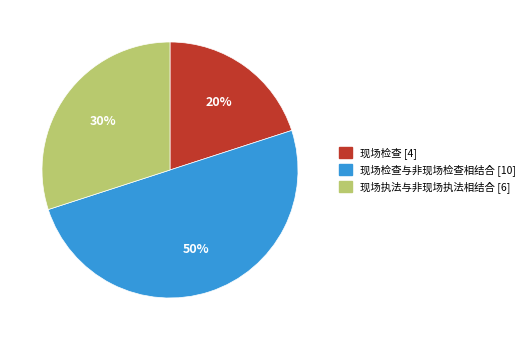

To the nearest percent, what is the average slice percentage?

33%